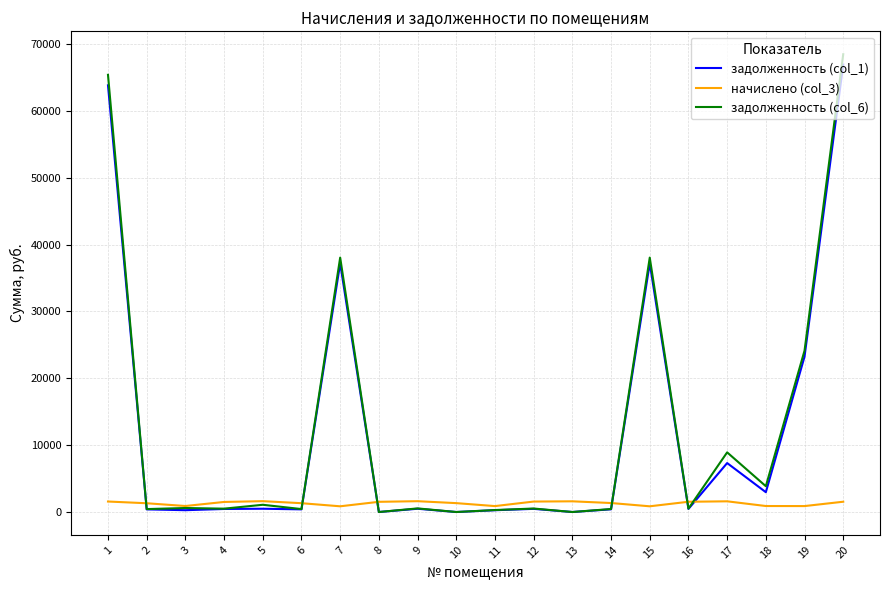

List the series in order of their peak value, lowest first.

начислено (col_3), задолженность (col_1), задолженность (col_6)